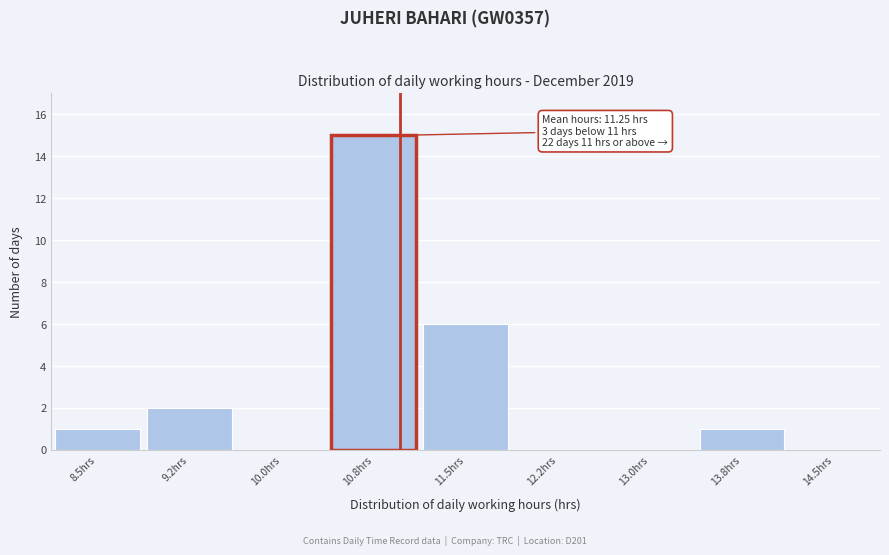

Reading left to right, list all the values displayed in this chart.

8.5hrs=1	9.2hrs=2	10.0hrs=0	10.8hrs=15	11.5hrs=6	12.2hrs=0	13.0hrs=0	13.8hrs=1	14.5hrs=0